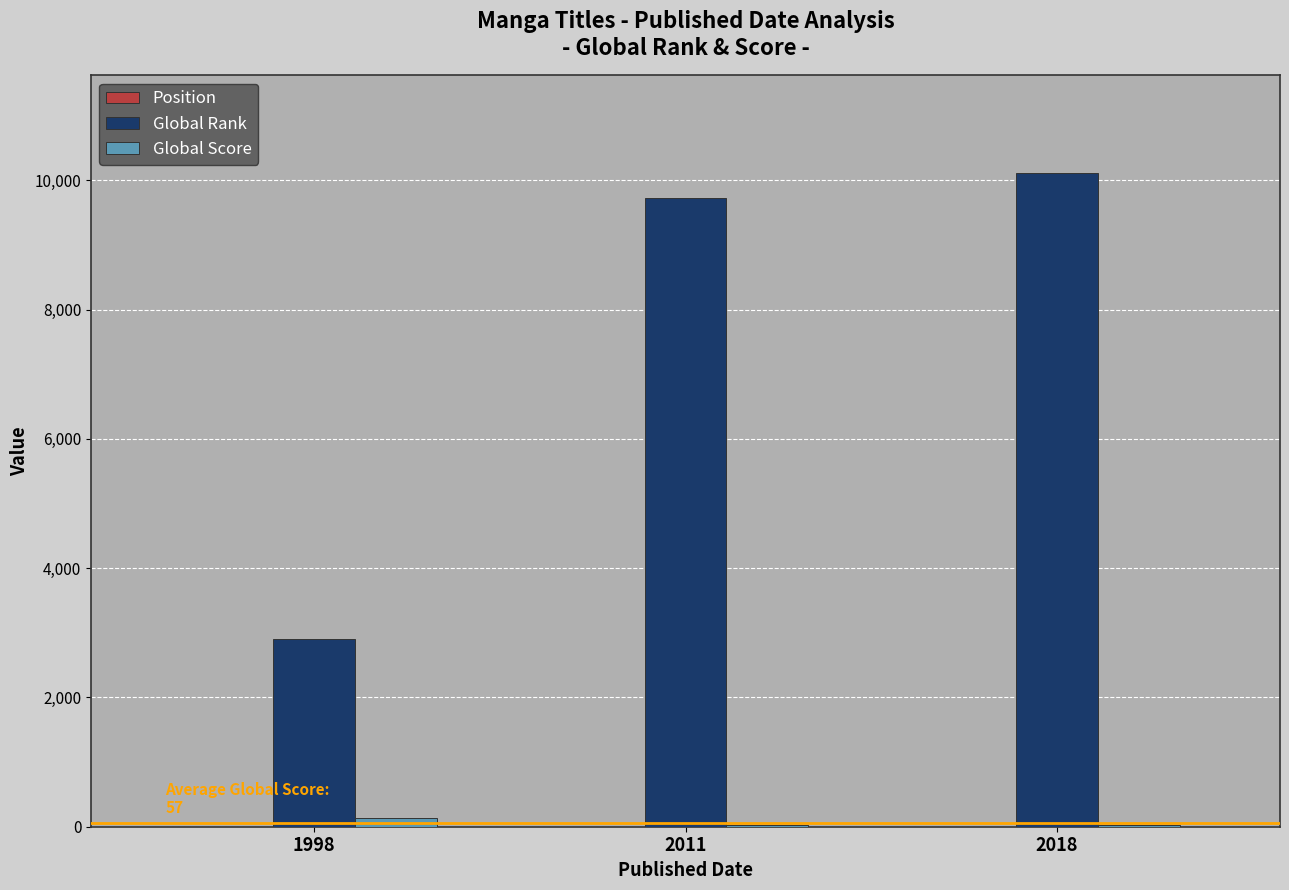

The Global Rank series shows 10105 at 2018. True or false?

True